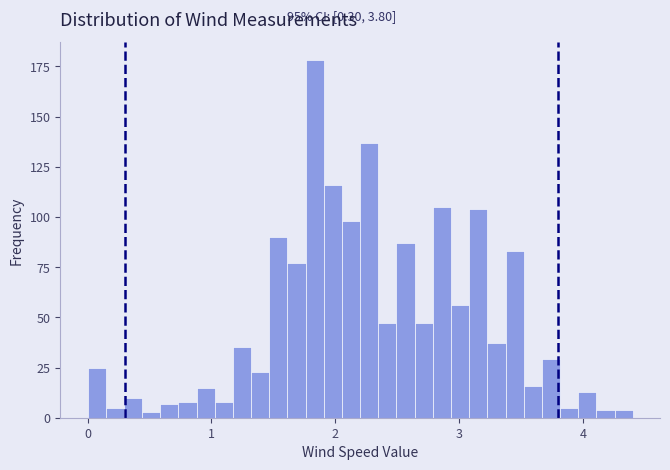

Around what value on the x-axis is the tallest bar? Give the approximate position of its centre, as read against the axis.

1.8